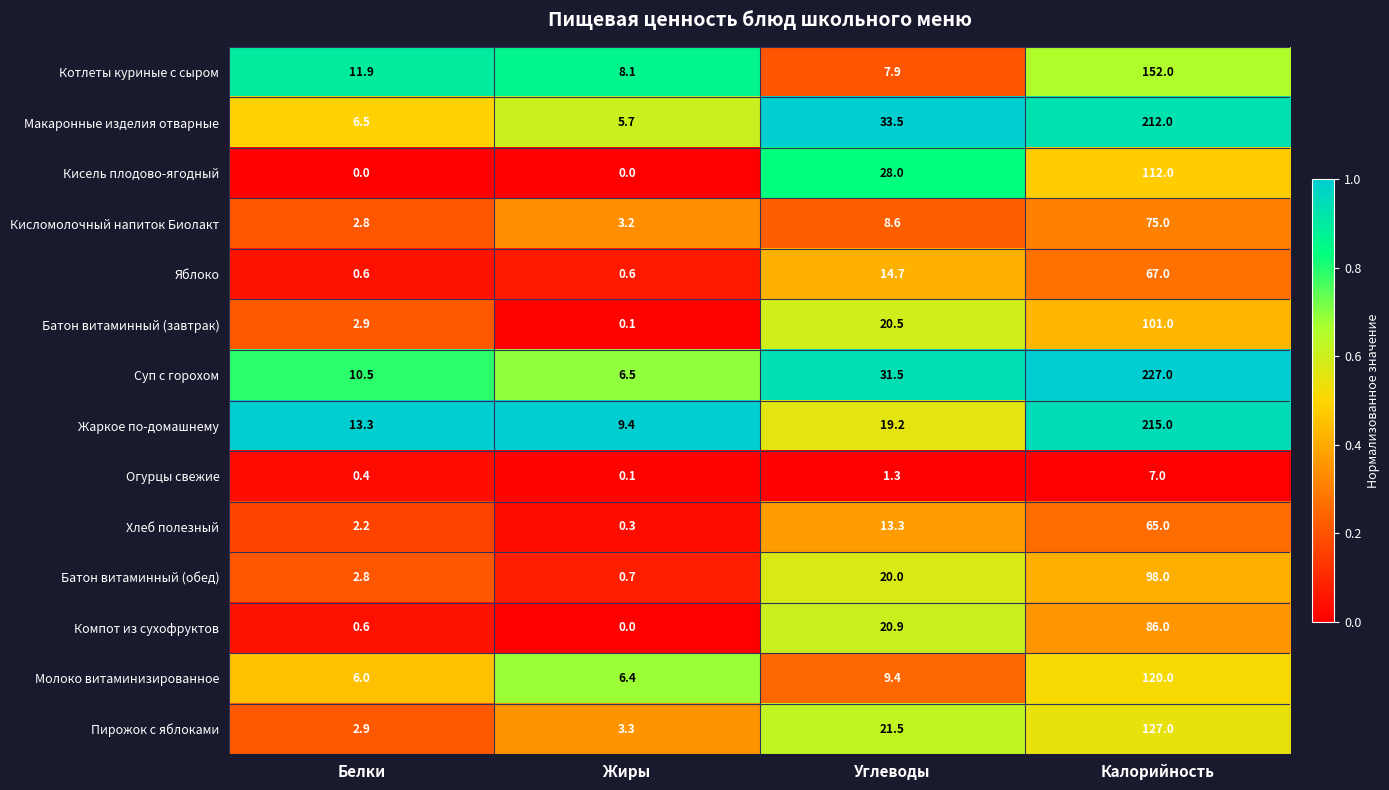

Which series has the largest total across all categories?

Суп с горохом